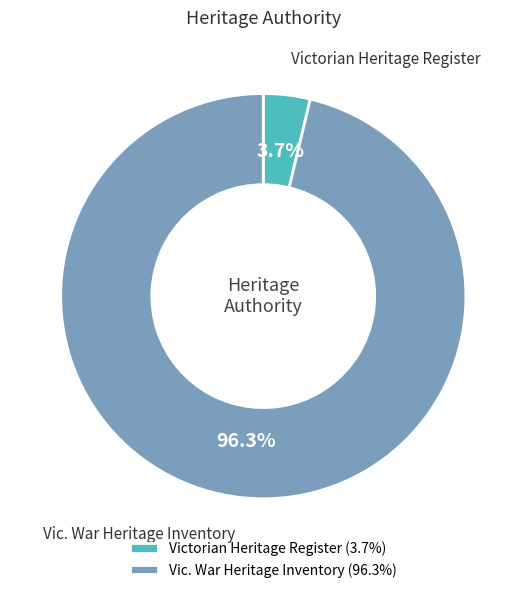

To the nearest percent, what portion does Victorian Heritage Register represent?

4%